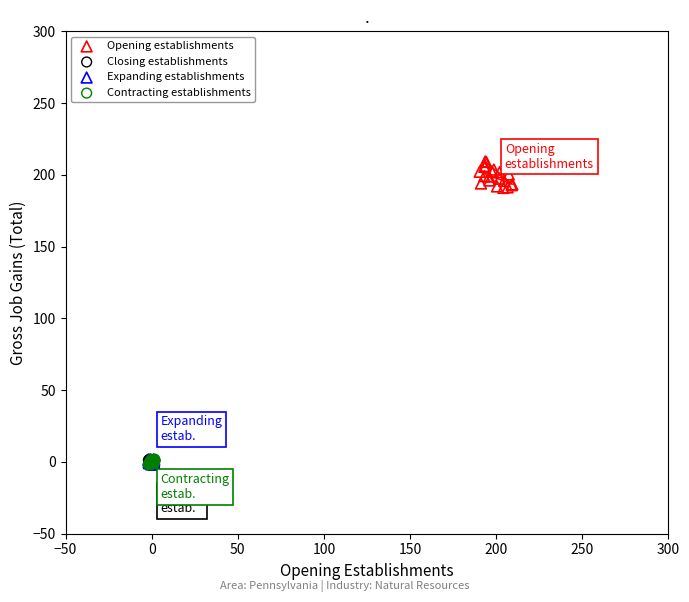

Which series reaches the maximum Y coordinate?

Opening establishments